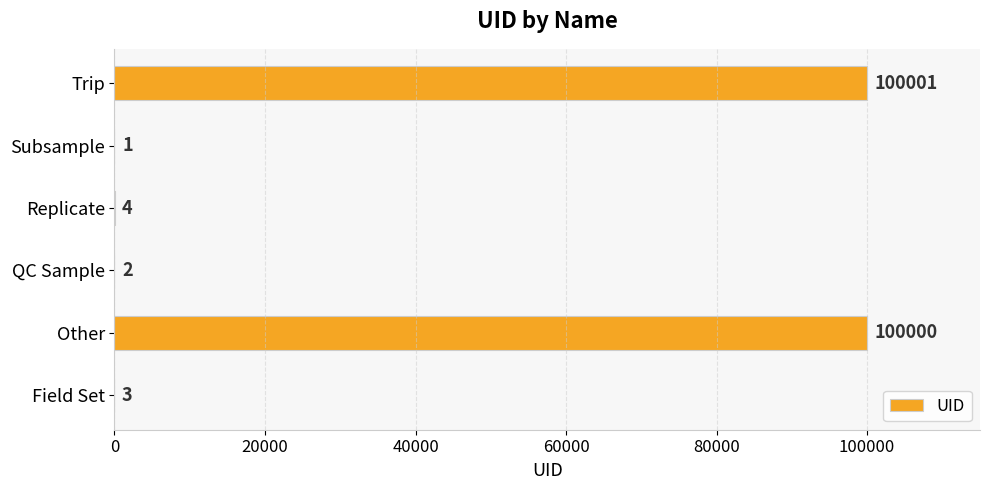

True or false: the data shows 4 at Replicate.

True